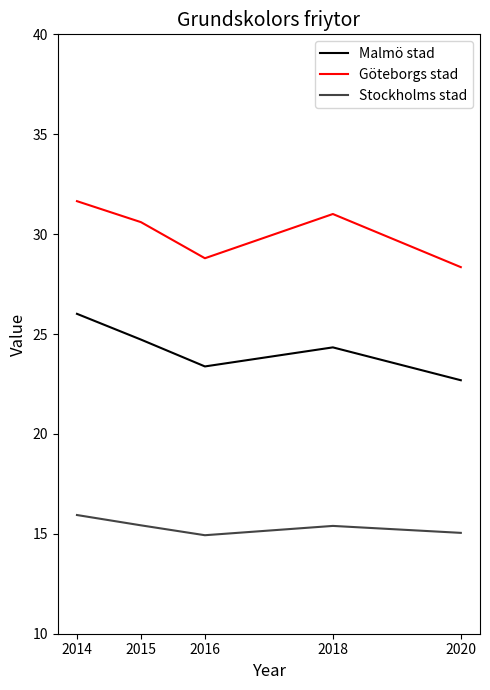

Is the value of Stockholms stad at 2016 greater than the value of Göteborgs stad at 2015?

No